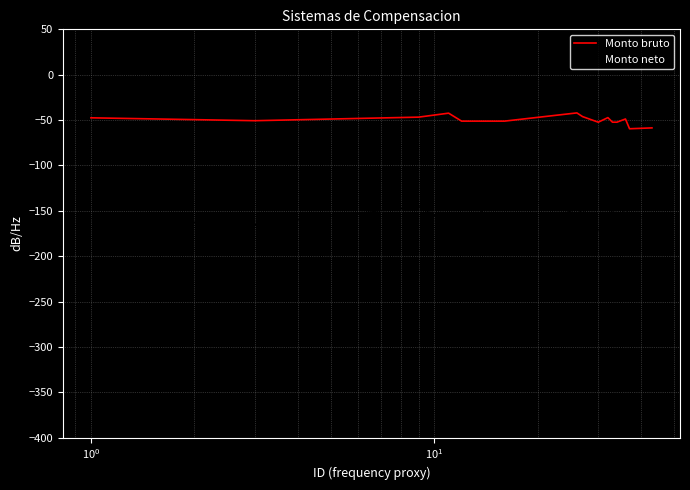

Which series has the widest spread of values?

Monto neto